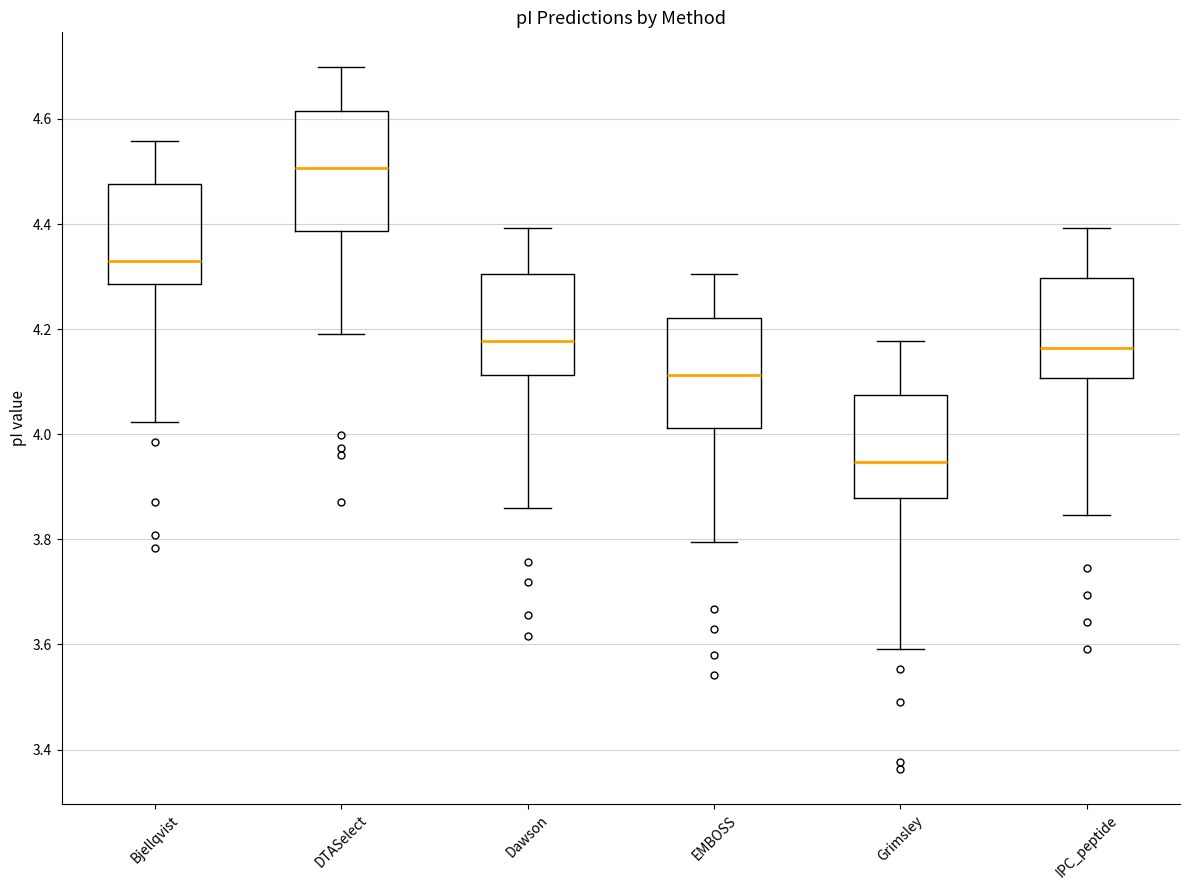

Where does the lower whisker of the box for Dawson end on the y-axis? The values are not printed on the chart, so give them approximately, as read against the axis.

3.86